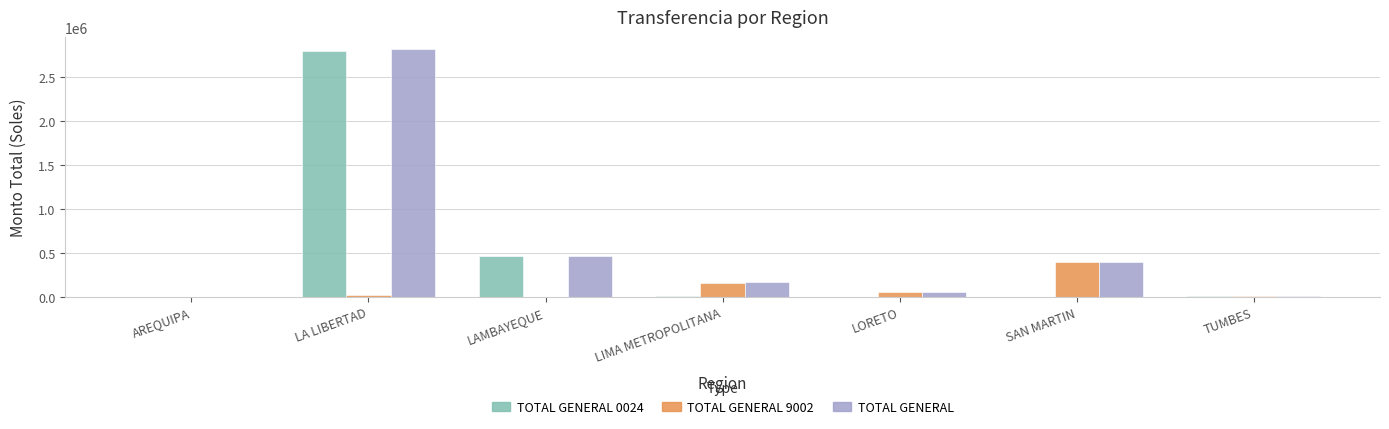

The value of TOTAL GENERAL 0024 at LA LIBERTAD is 2791406. True or false?

True